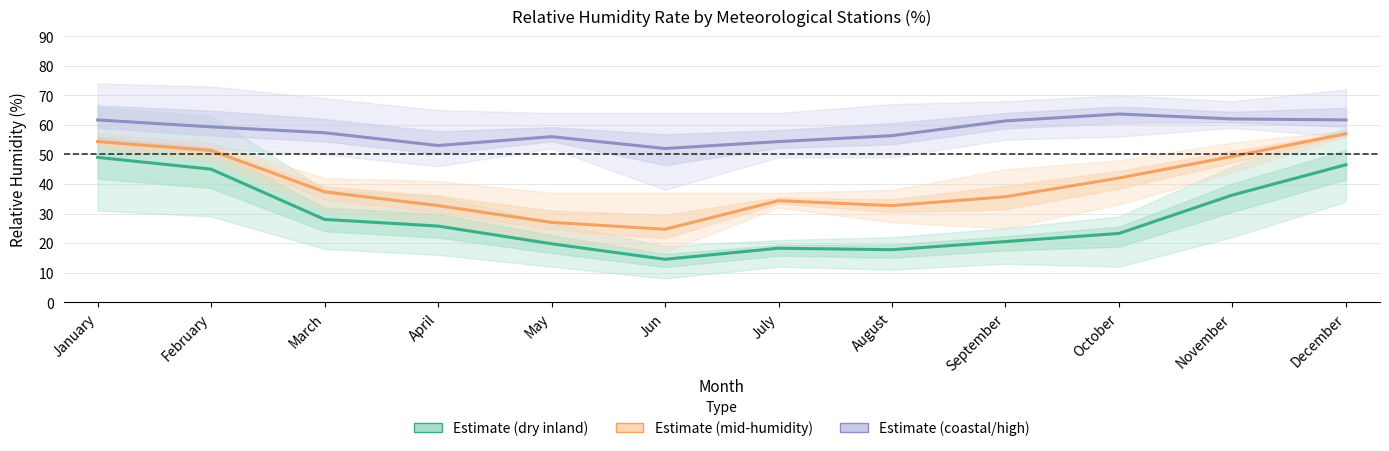

List the series in order of their overall mean, highest first.

Estimate (coastal/high), Estimate (mid-humidity), Estimate (dry inland)